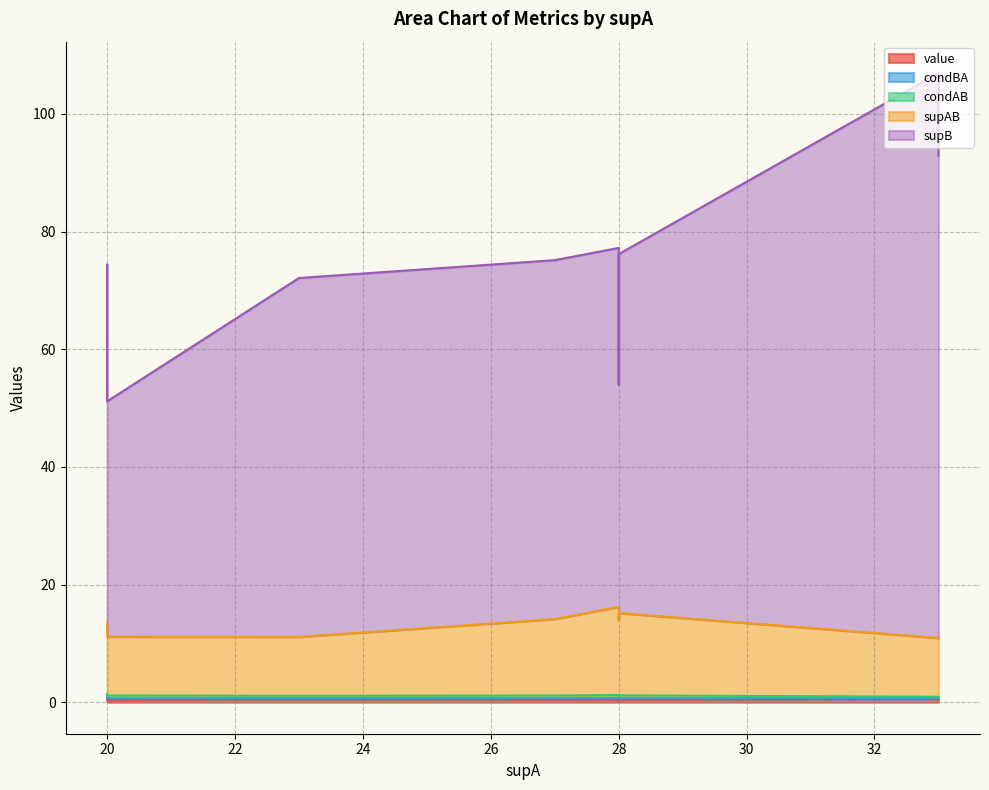

How many lines are shown in the chart?

5